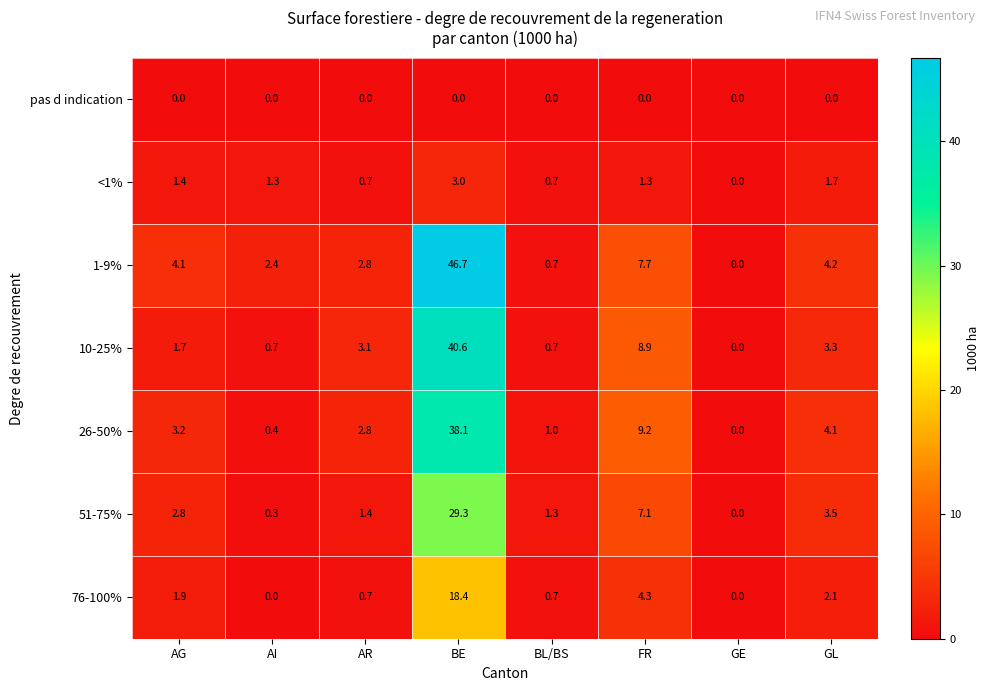

At which category does the chart reach its peak across all series?

BE